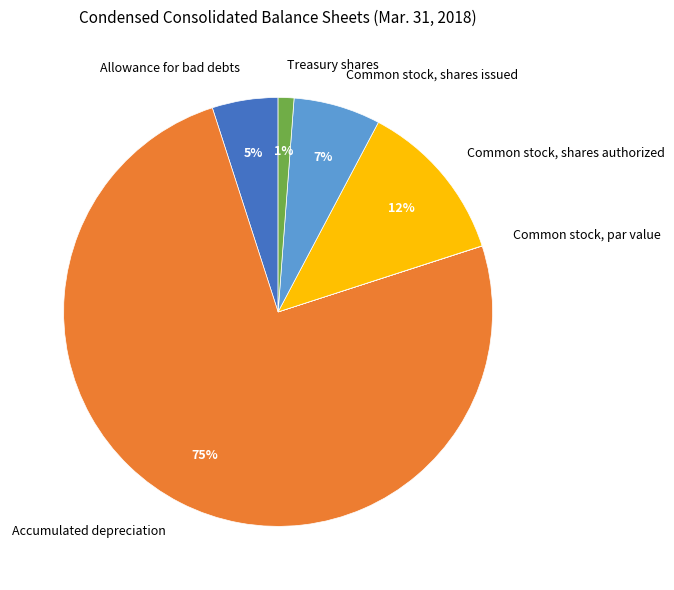

Is it true that Allowance for bad debts is 12% of the pie?

False